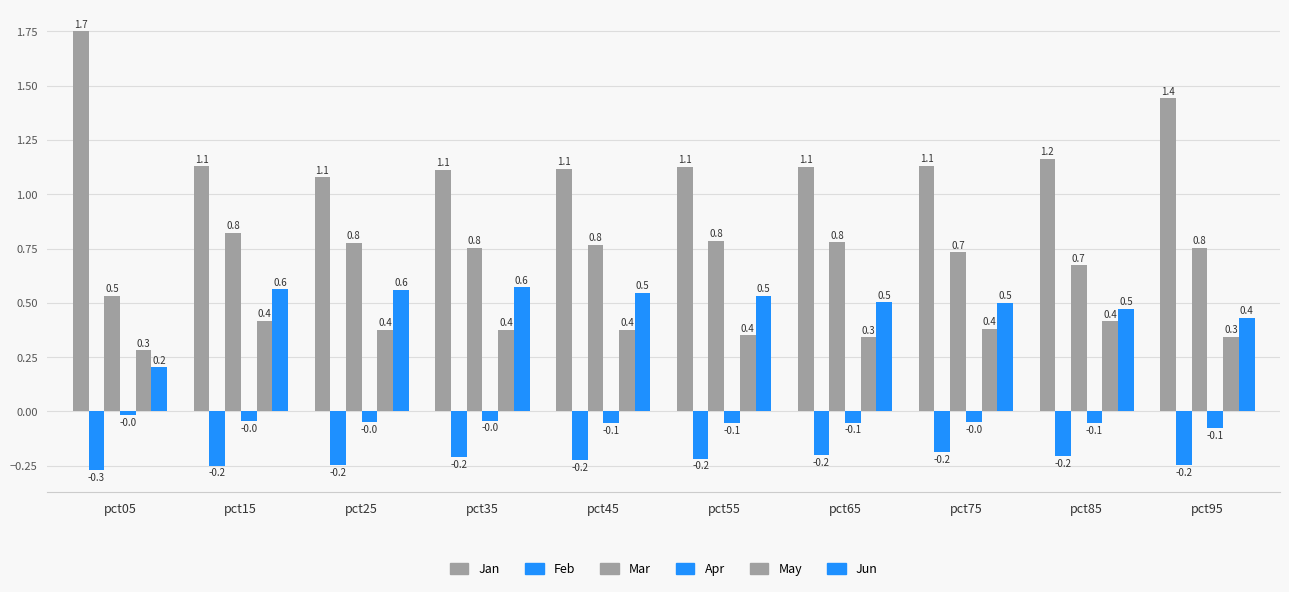

Which series has the largest total across all categories?

Jan